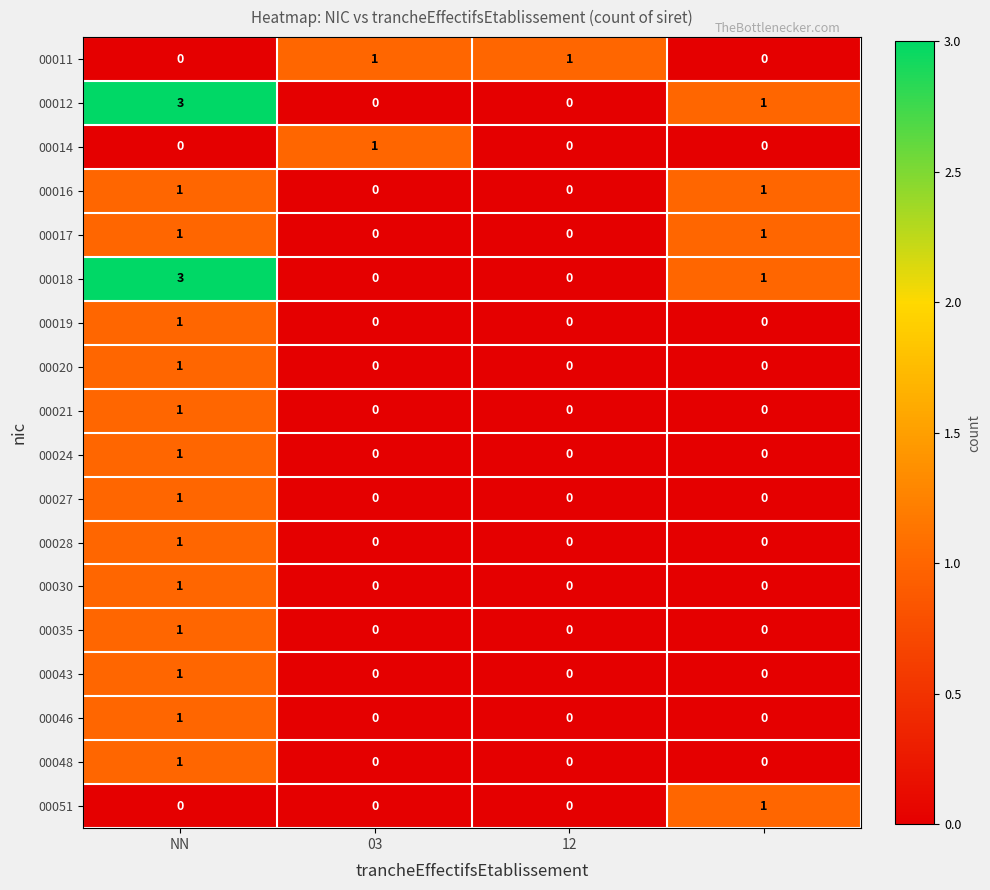

How many 00051 values are between 0 and 1?

4